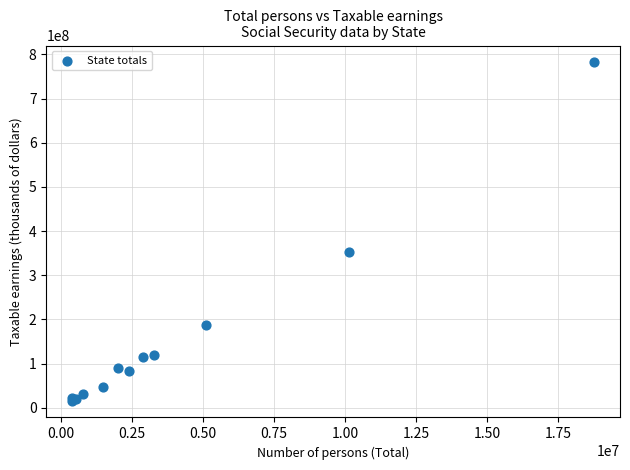

What Y value in the scatter plot is closest to 399229265?

351899163